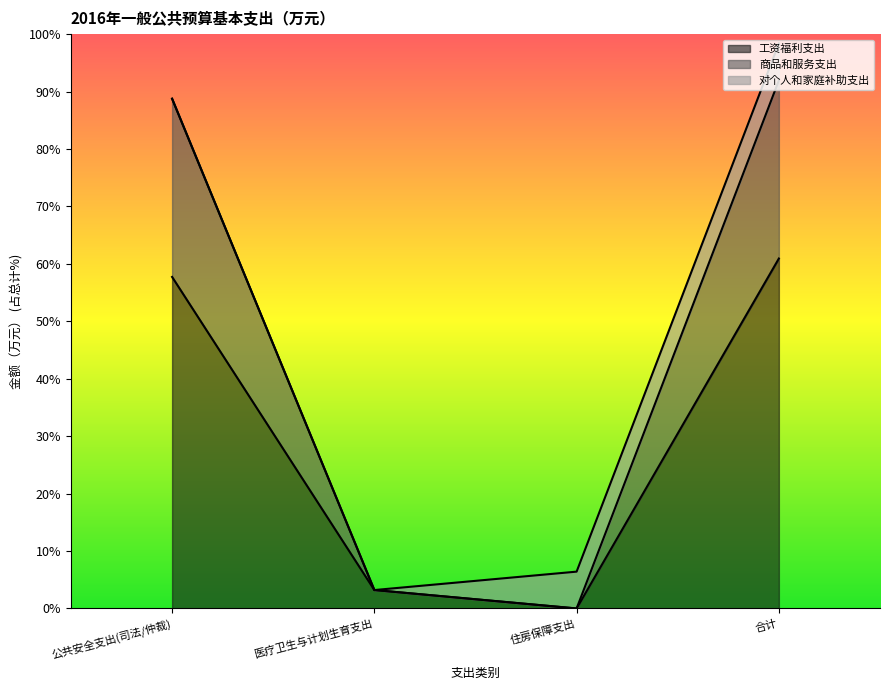

What is the label of the 4th point from the left?

合计